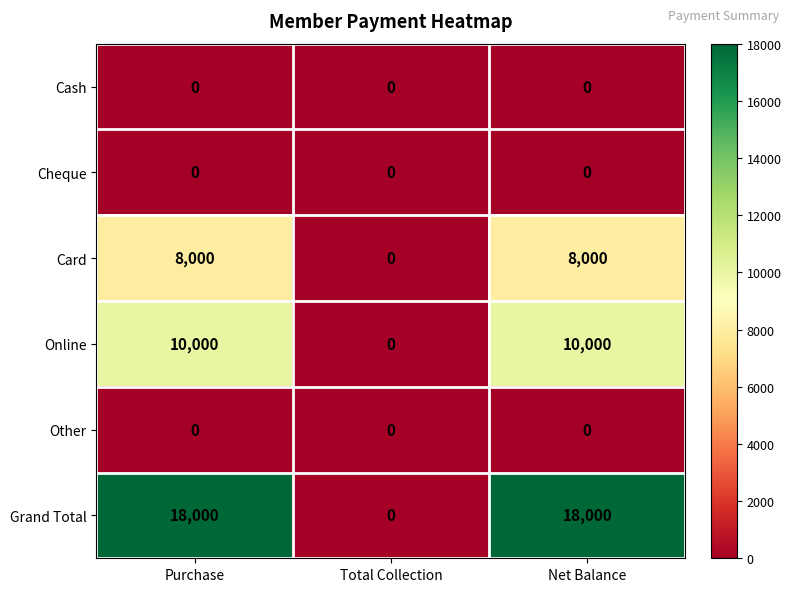

What is the maximum value shown in the chart?

18000